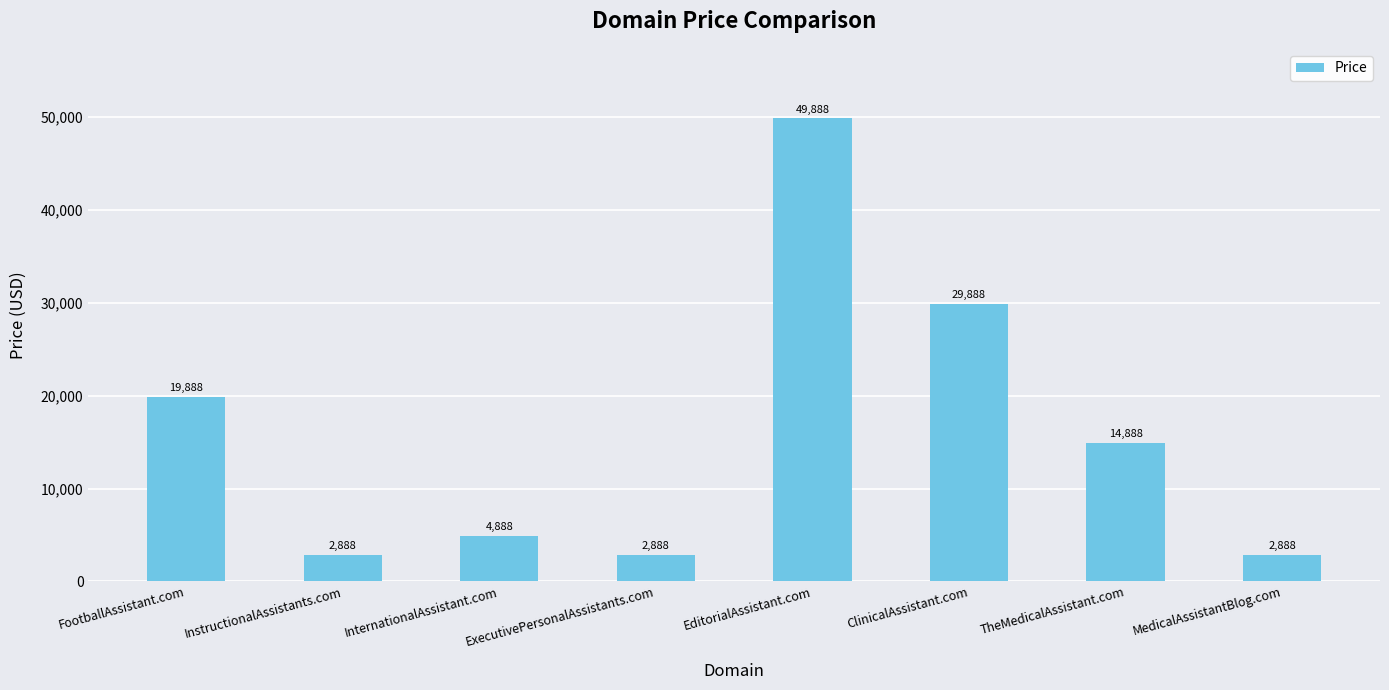

At which label is the value closest to 26388?

ClinicalAssistant.com